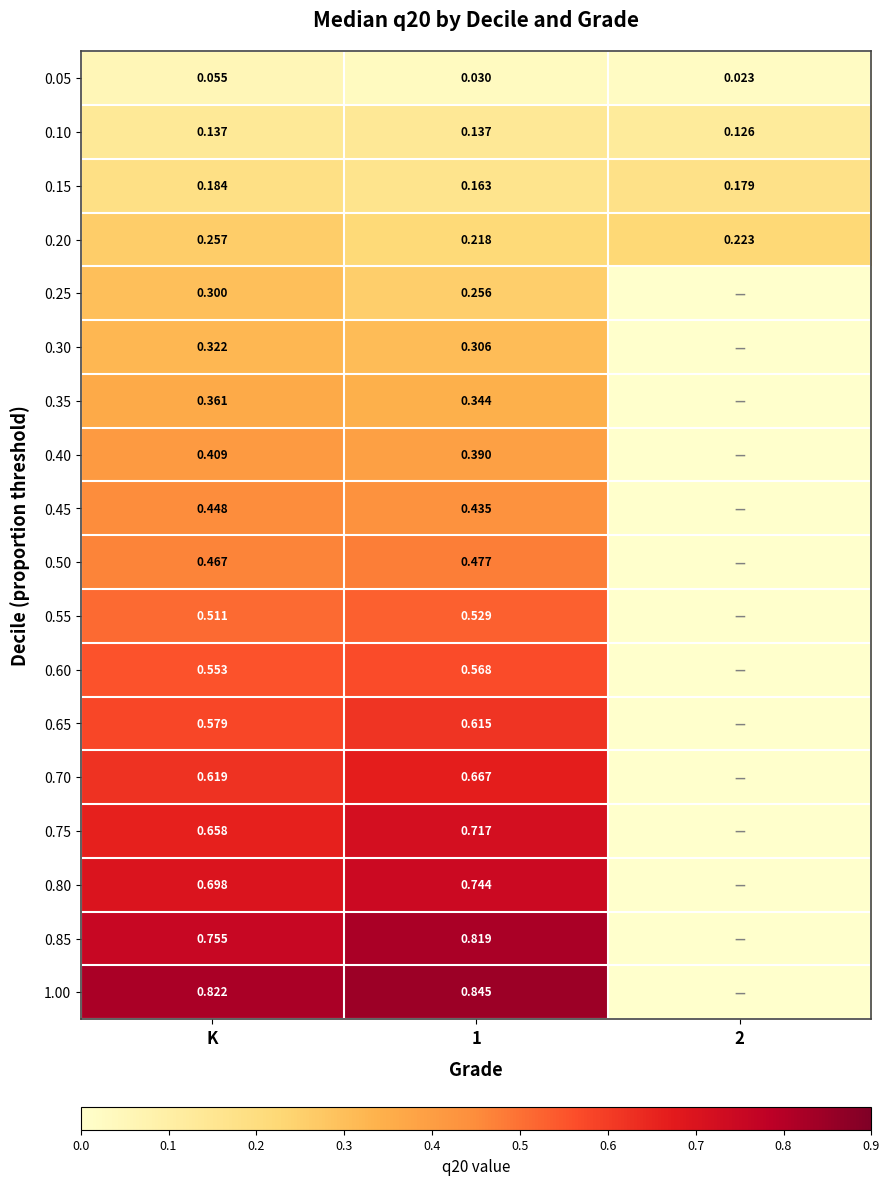

Rank the series by their maximum value, from highest to lowest.

1.00, 0.85, 0.80, 0.75, 0.70, 0.65, 0.60, 0.55, 0.50, 0.45, 0.40, 0.35, 0.30, 0.25, 0.20, 0.15, 0.10, 0.05